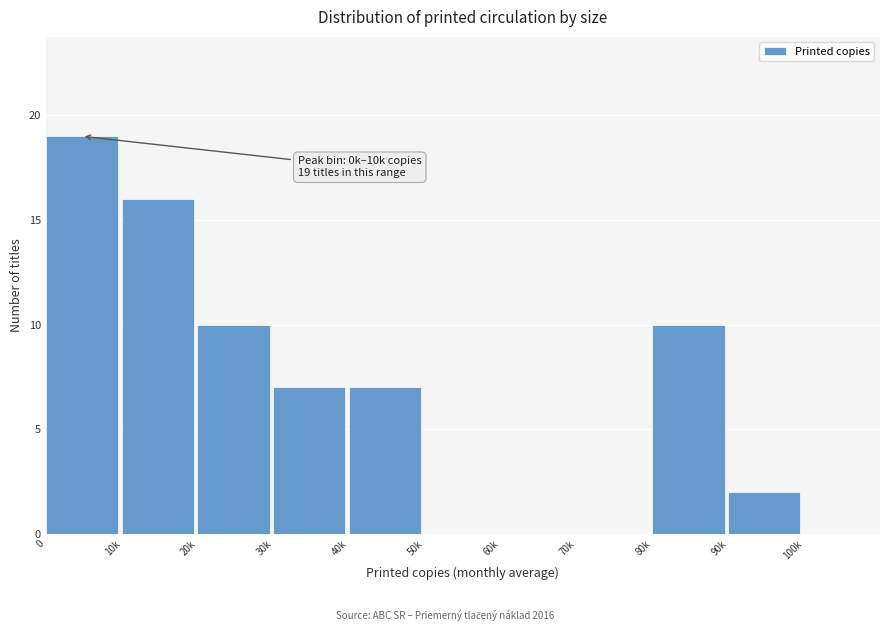

Reading right to left, what are all the values shown in this chart?

100k=0	90k=2	80k=10	70k=0	60k=0	50k=0	40k=7	30k=7	20k=10	10k=16	0=19